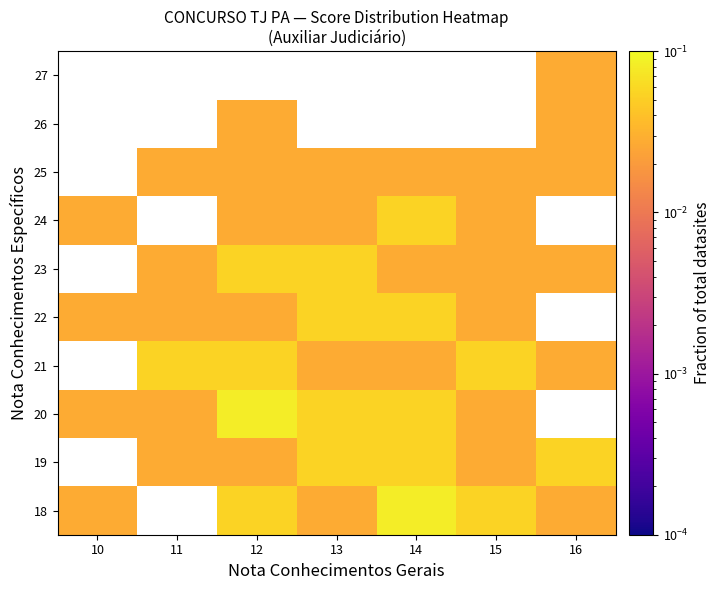

List the labels in order of 19 value, smallest first.

10, 11, 12, 15, 13, 14, 16